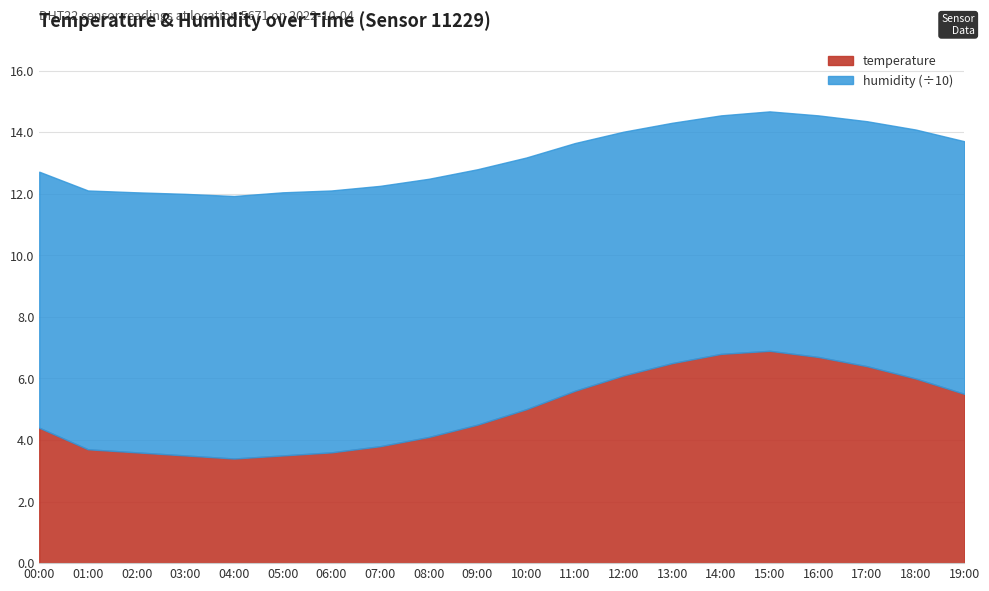

What is the average value of the temperature series?

5.0